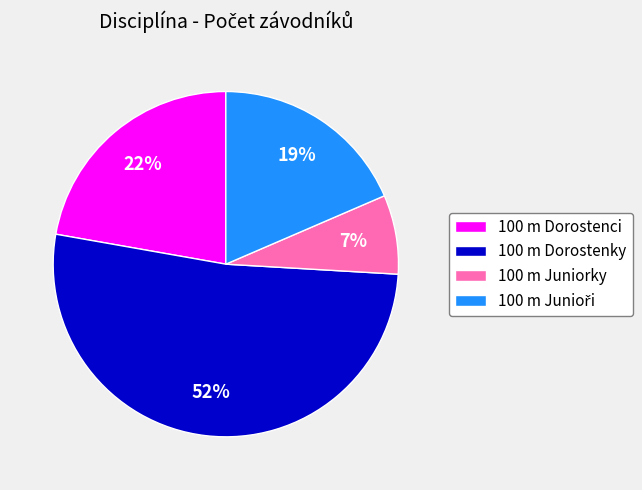

The 100 m Juniorky slice represents 7% of the pie. True or false?

True